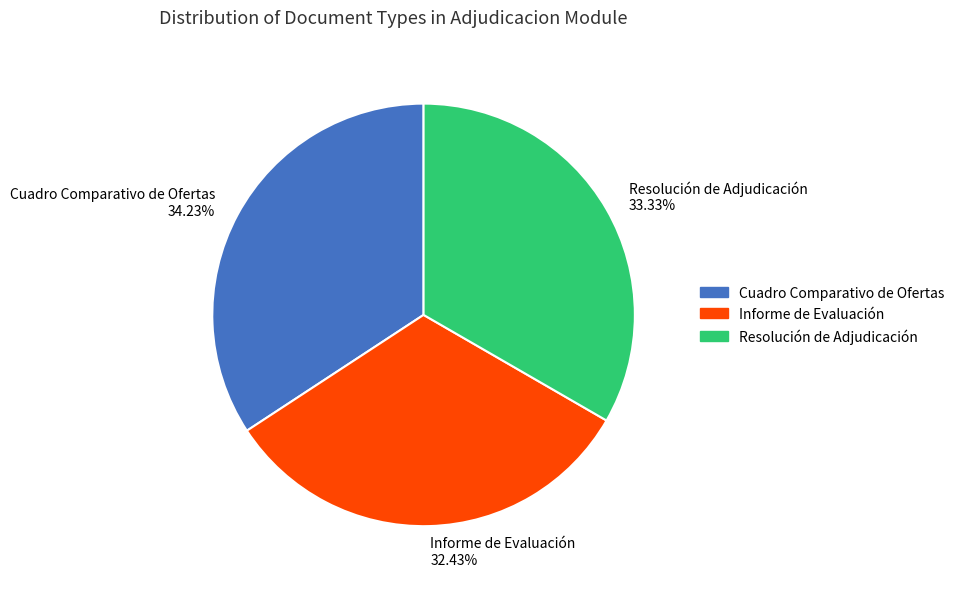

How many segments does this pie chart have?

3